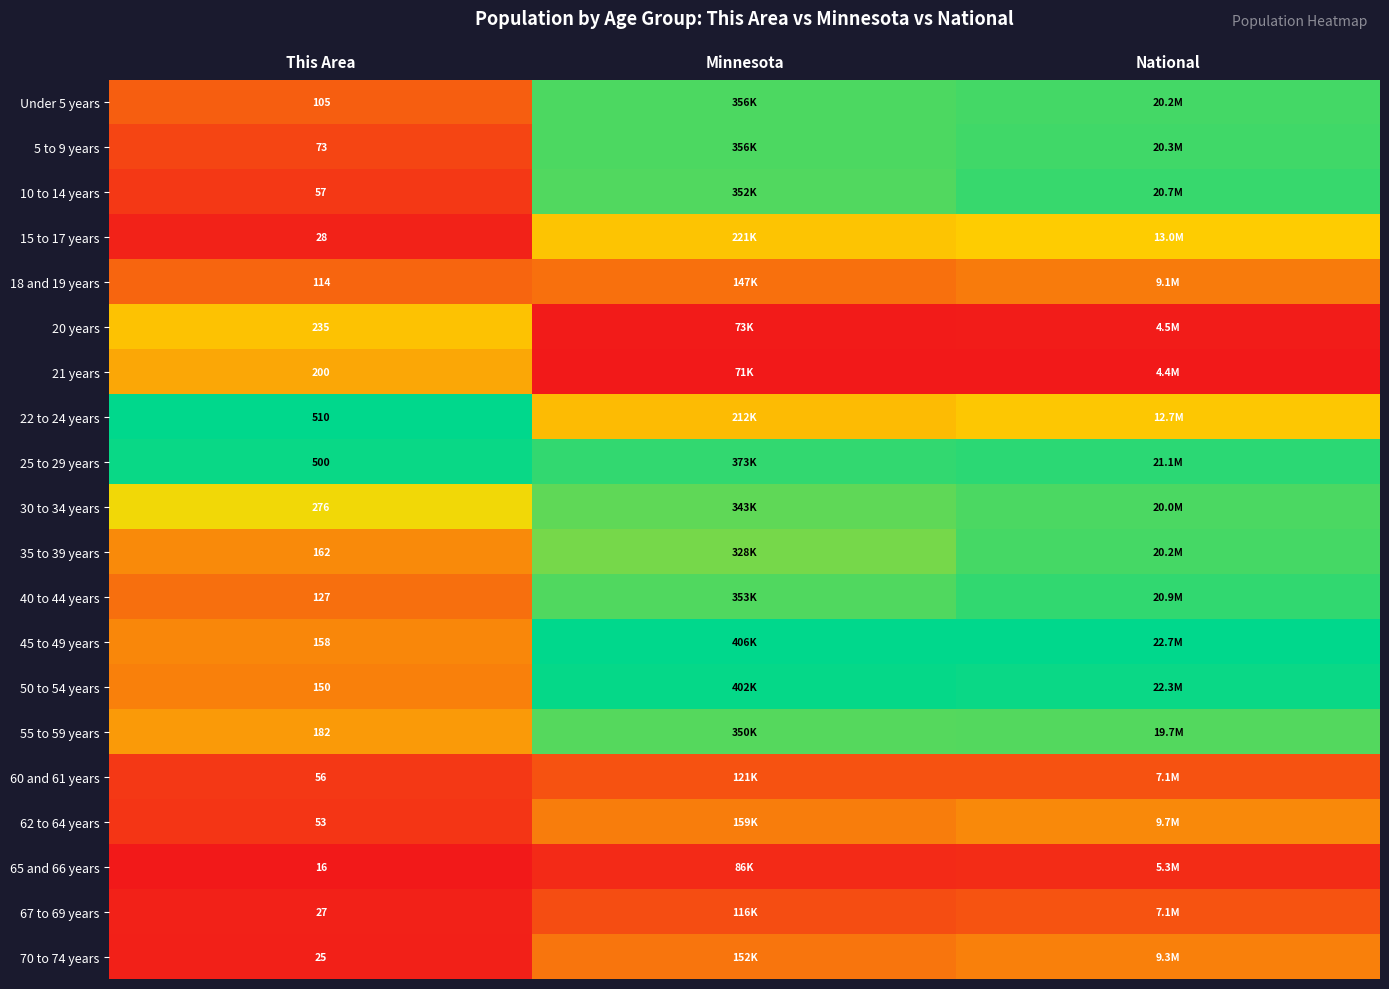

At how many categories does at least one series exceed 0?

3